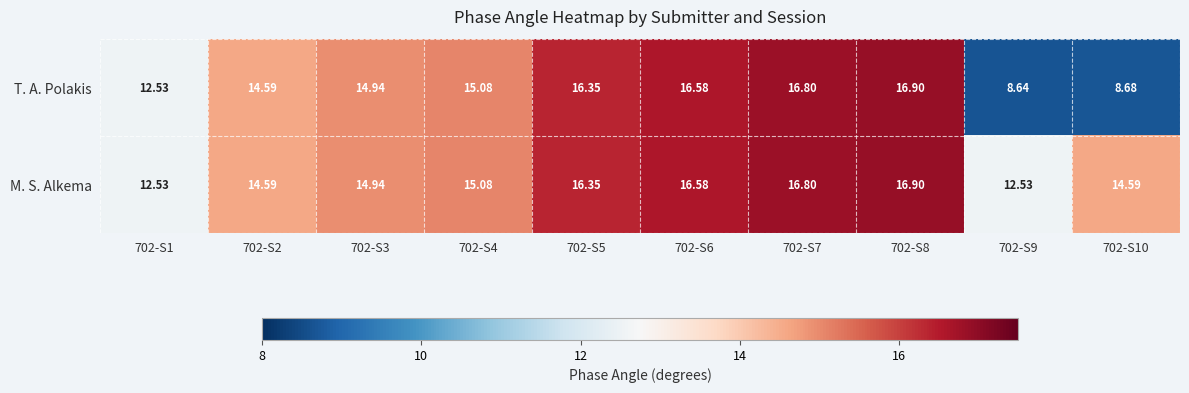

Rank the series by their average value, from highest to lowest.

M. S. Alkema, T. A. Polakis